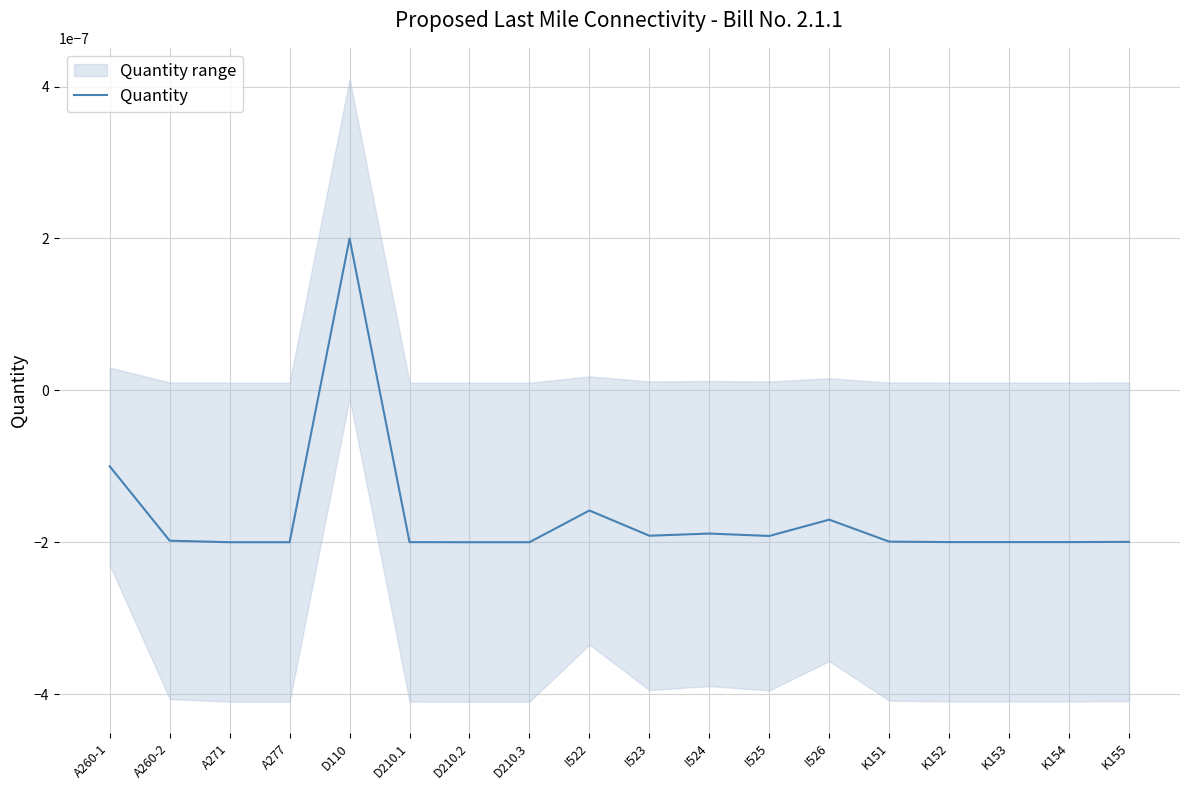

How many values are above zero?

1